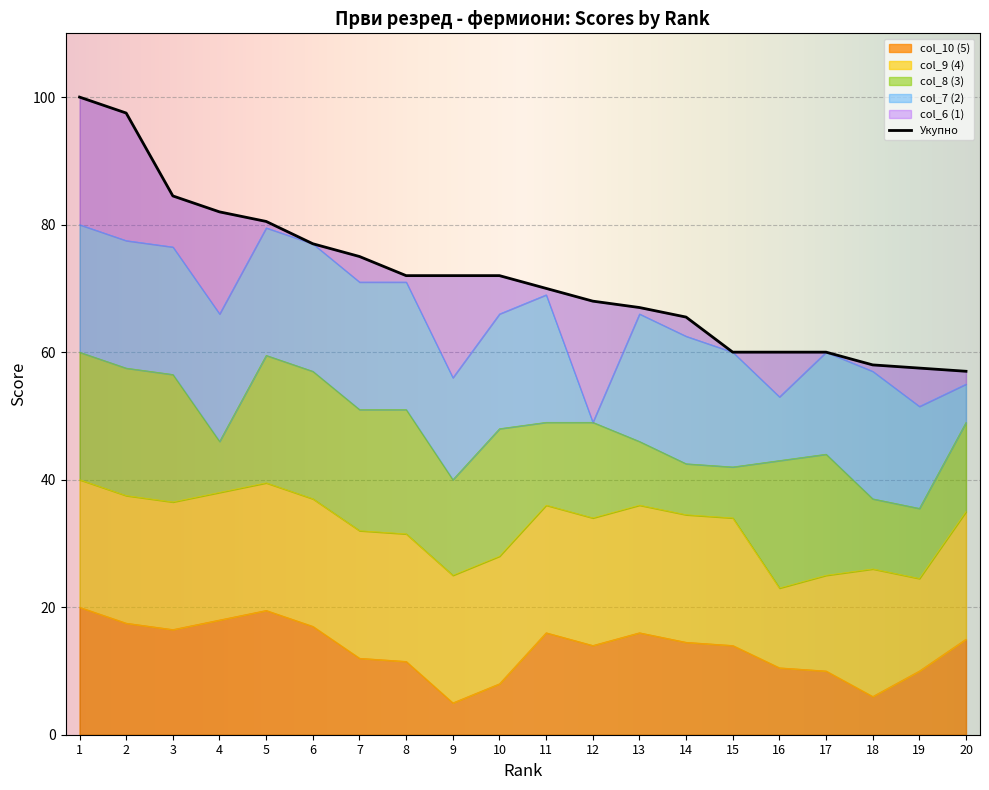

What is the value of the Укупно point at the 2nd from the left?

97.5